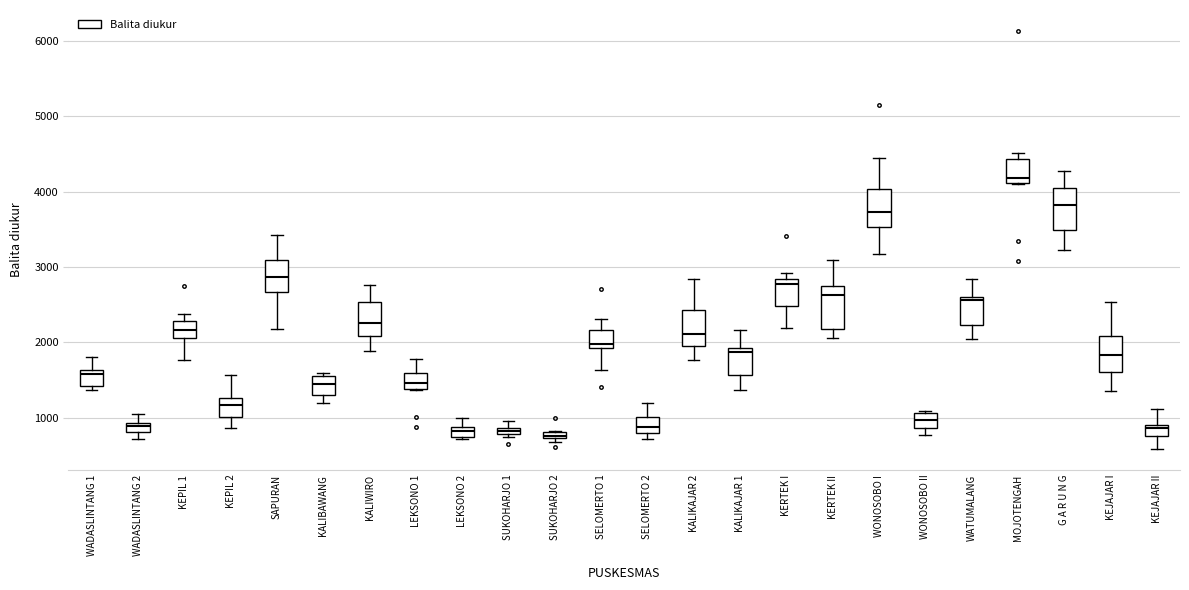

Which box's median line is the highest?

MOJOTENGAH